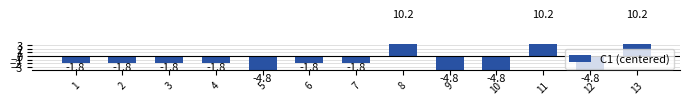

How many data points are above -1?

3